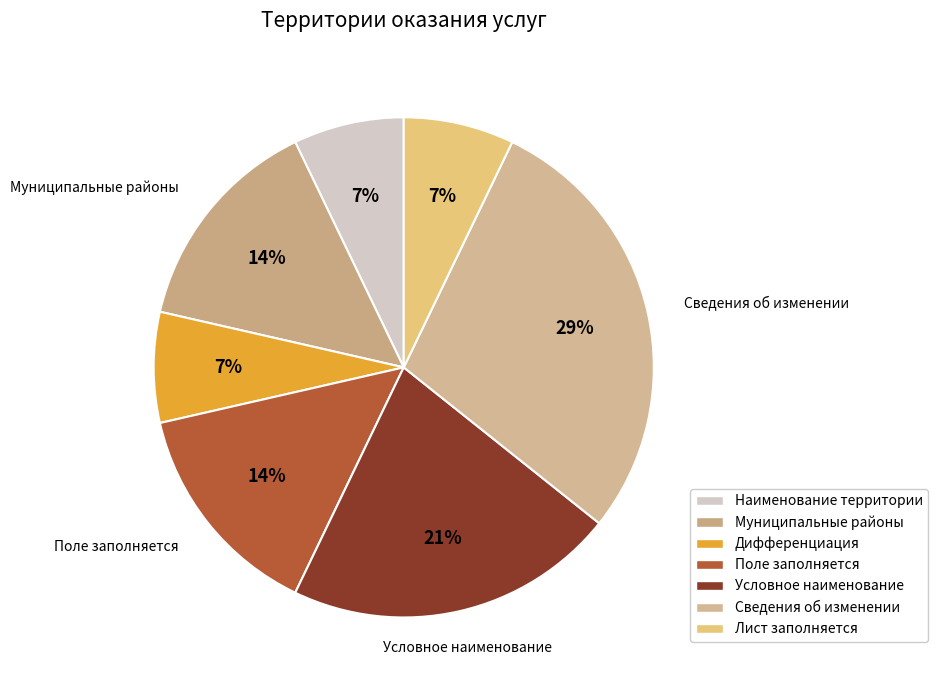

To the nearest percent, what is the average slice percentage?

14%